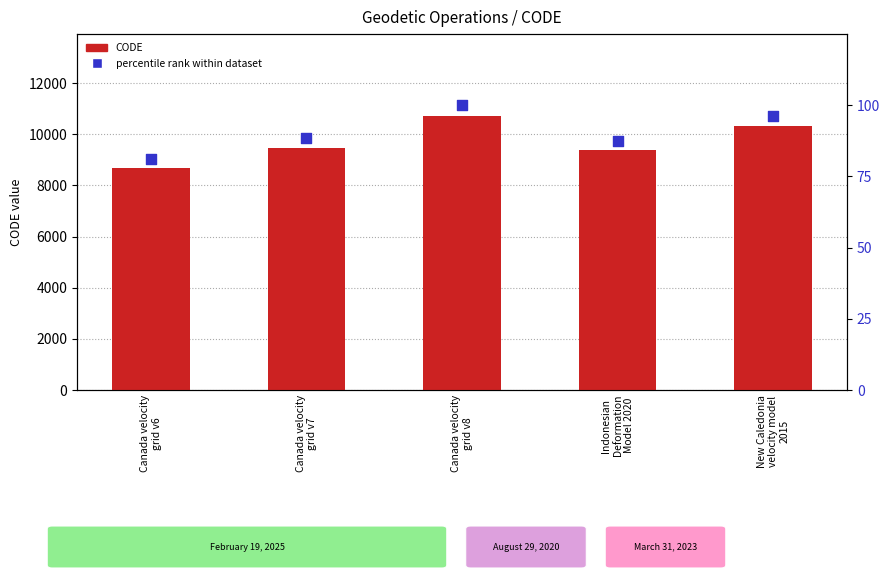

Is the value of CODE at Canada velocity
grid v8 greater than the value of percentile rank within dataset at New Caledonia
velocity model
2015?

Yes